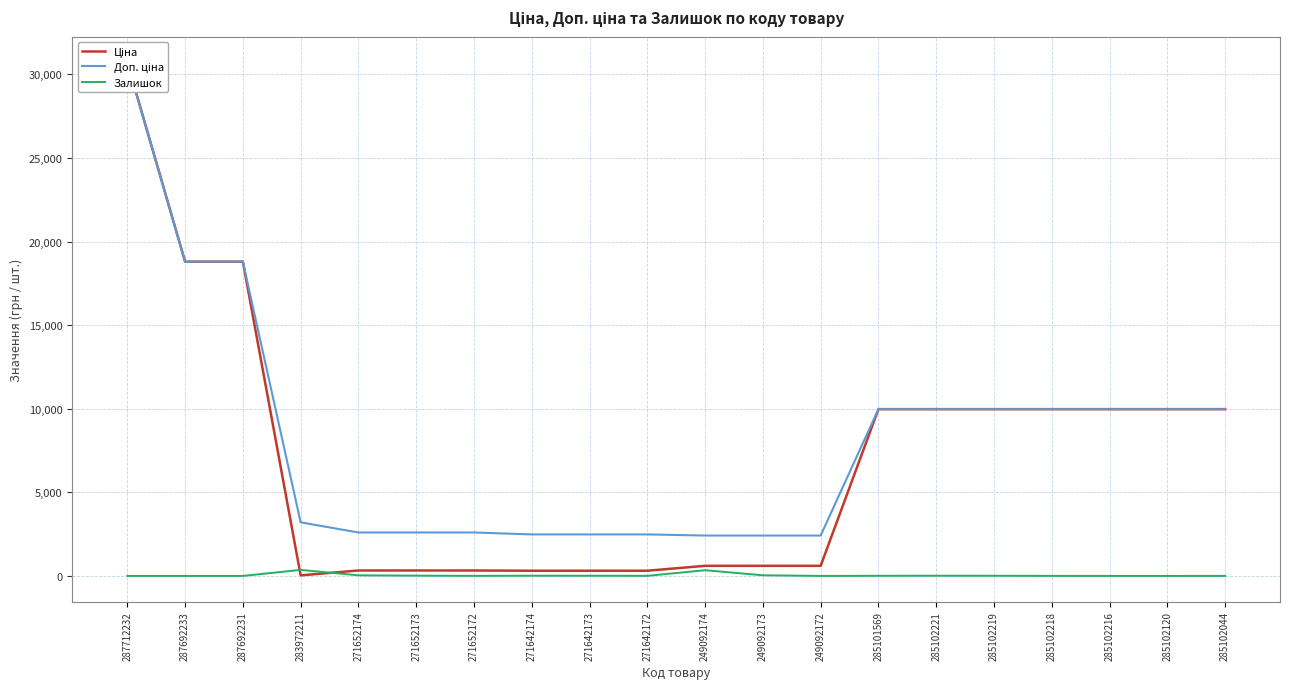

Is the value of Залишок at 287692233 greater than the value of Ціна at 249092172?

No